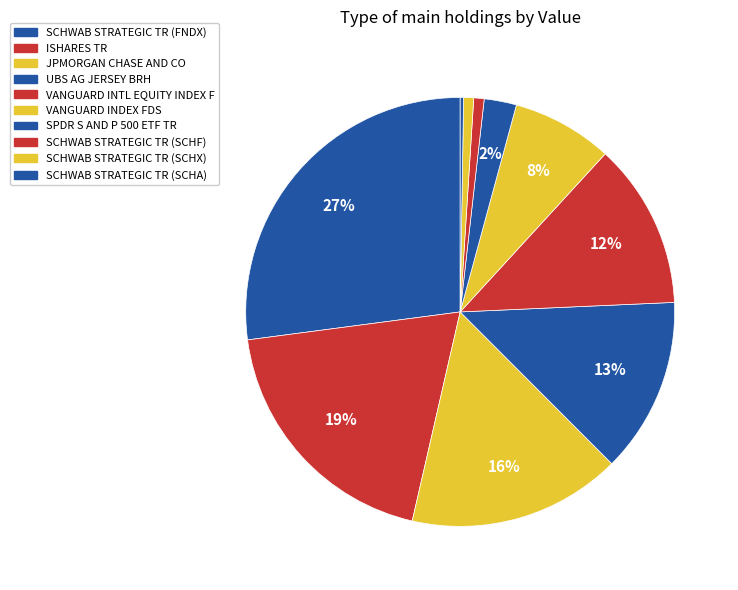

Combined, what portion of the pie is SPDR S AND P 500 ETF TR and SCHWAB STRATEGIC TR (SCHF)?

3.2%